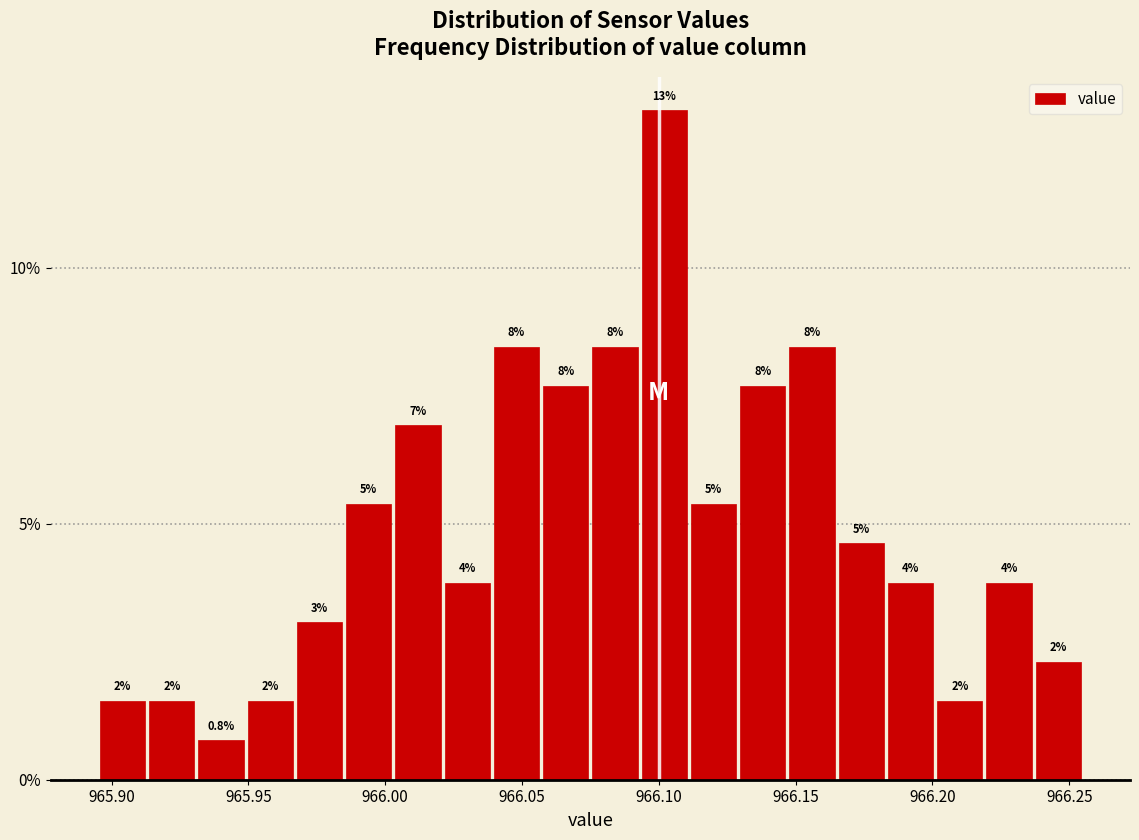

Around what value on the x-axis is the tallest bar? Give the approximate position of its centre, as read against the axis.

966.100